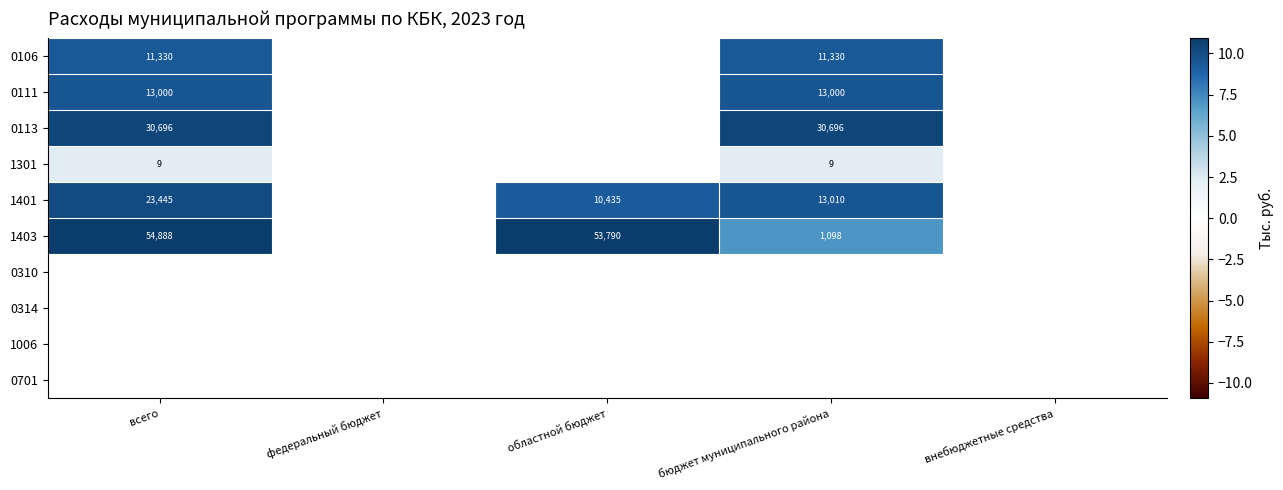

Is it true that 1403 equals 54888 at всего?

True